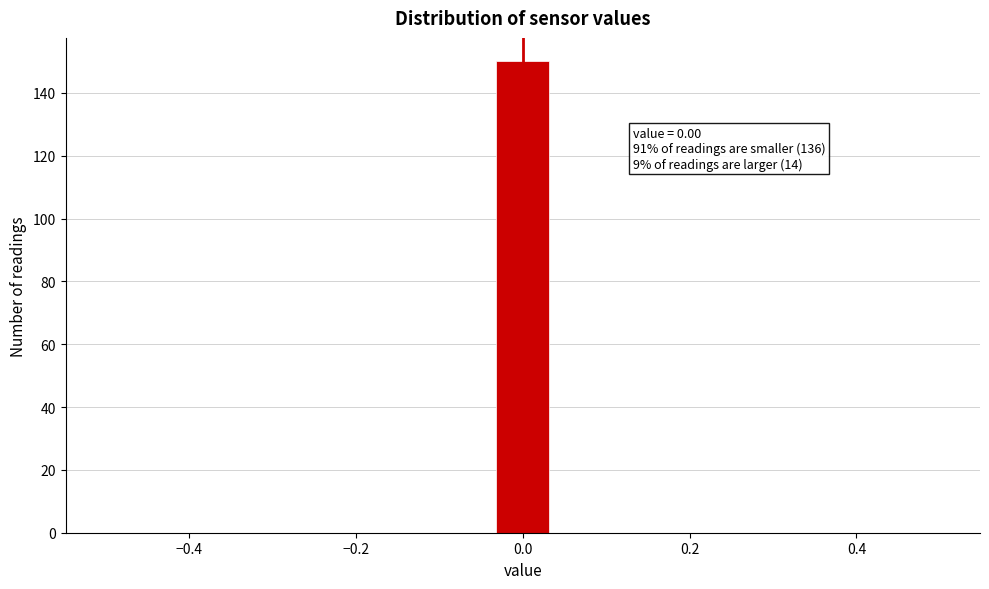

Around what value on the x-axis is the tallest bar? Give the approximate position of its centre, as read against the axis.

0.00